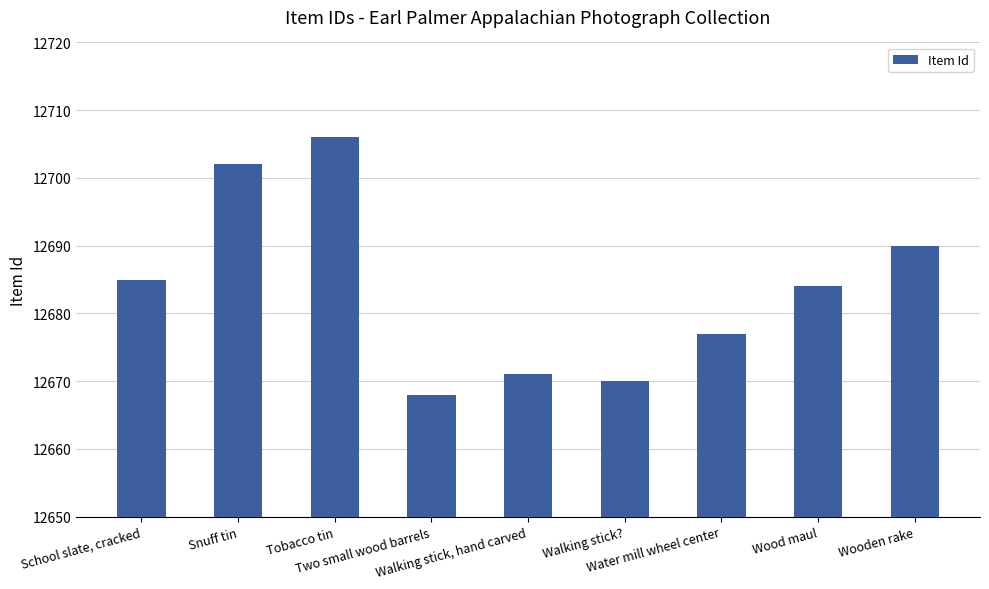

What is the label of the 9th bar from the left?

Wooden rake